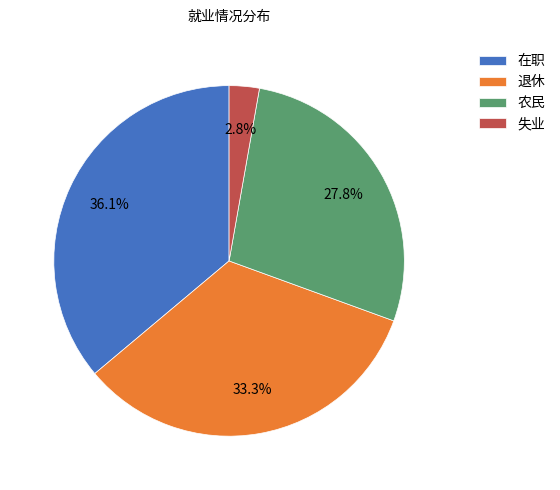

Is 退休 the majority of the pie?

No